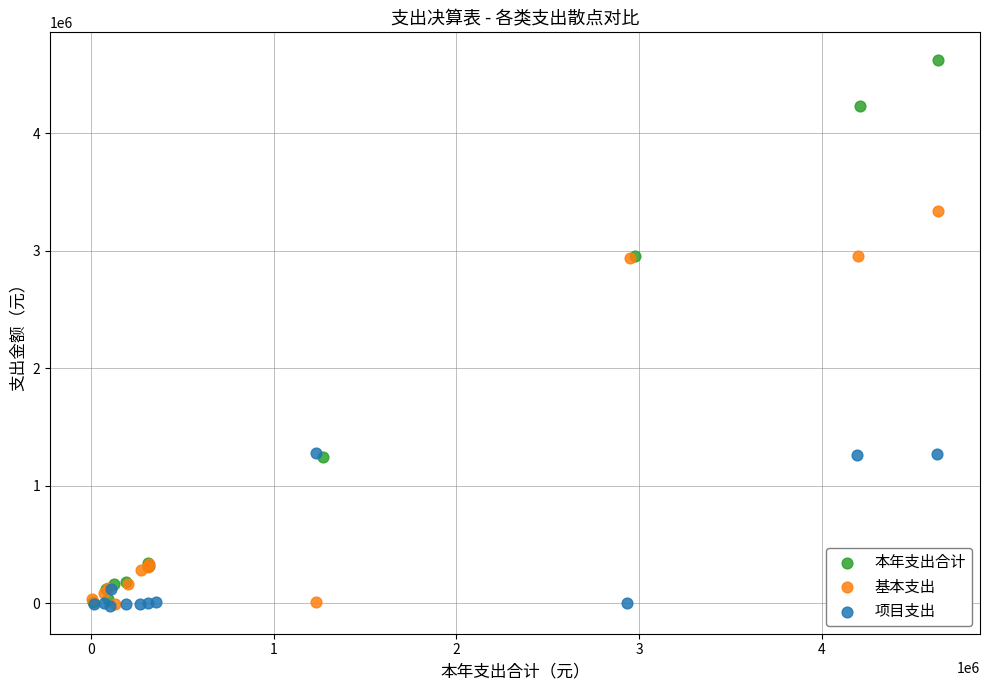

Which series has the widest spread of Y values?

本年支出合计